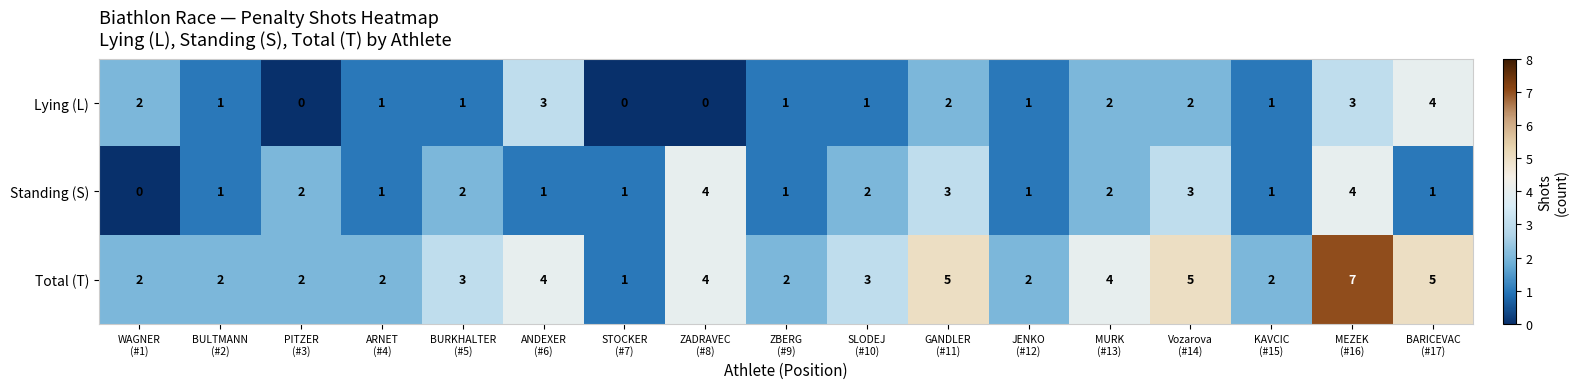

Between STOCKER
(#7) and SLODEJ
(#10), which series saw the biggest shift?

Total (T)